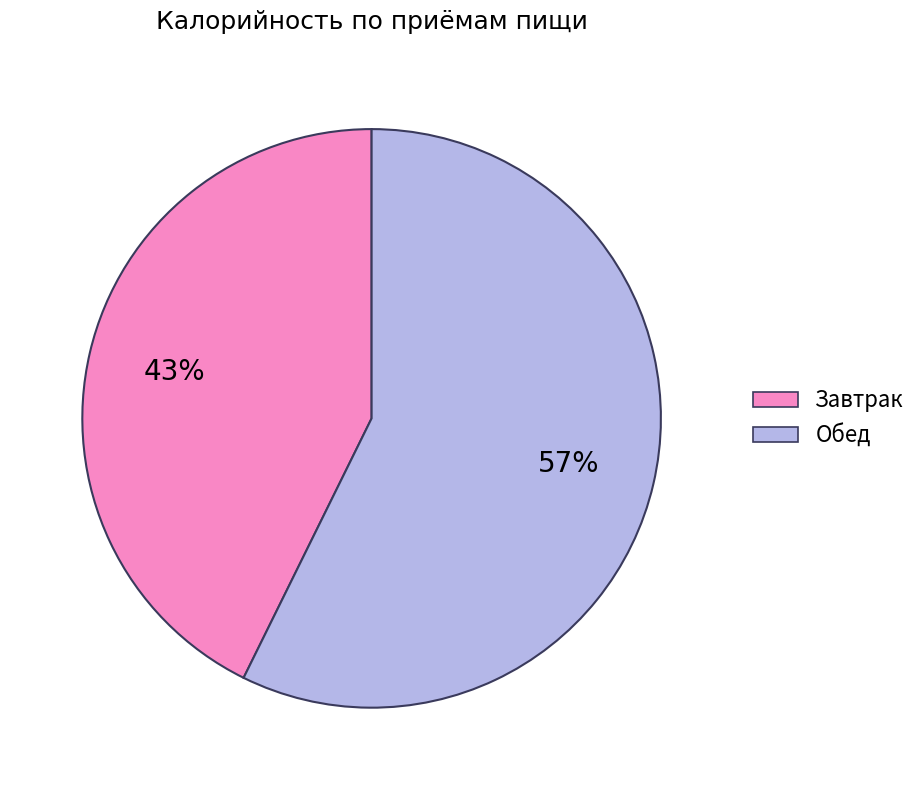

To the nearest percent, what is the average slice percentage?

50%